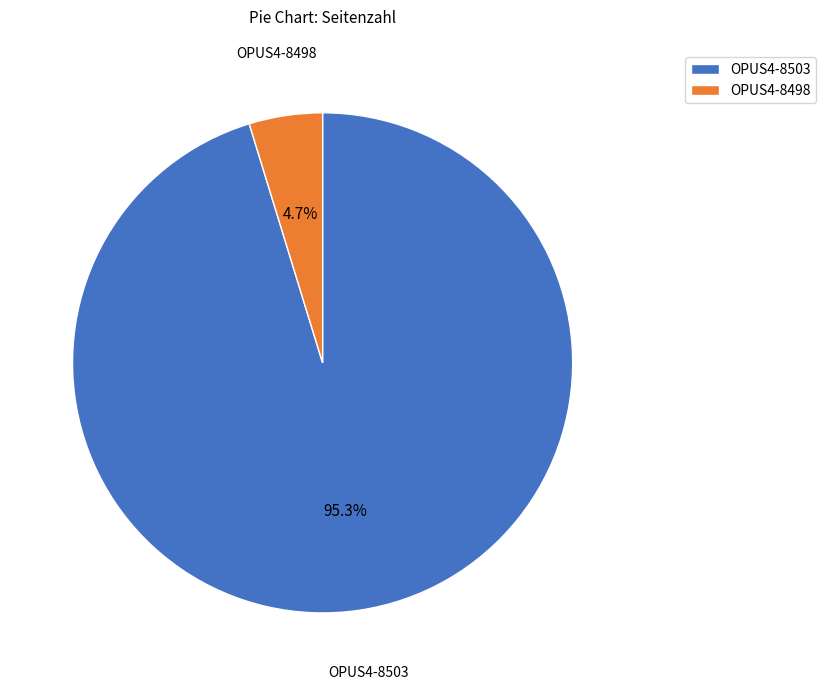

Which slice represents more than half of the pie?

OPUS4-8503